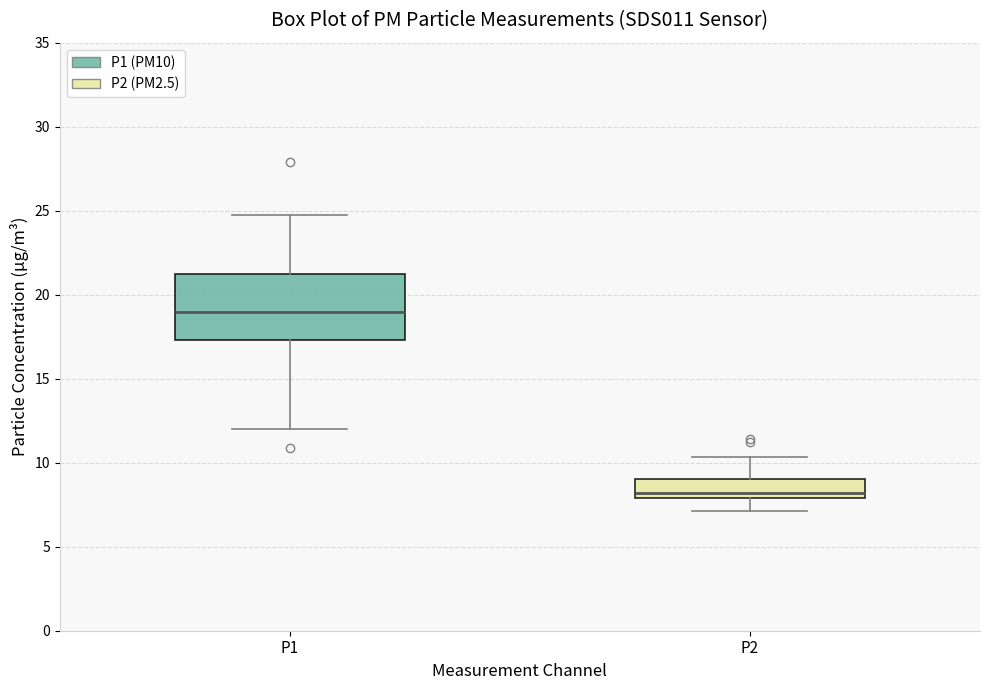

Which box is the tallest, from its lower edge to its upper edge?

P1